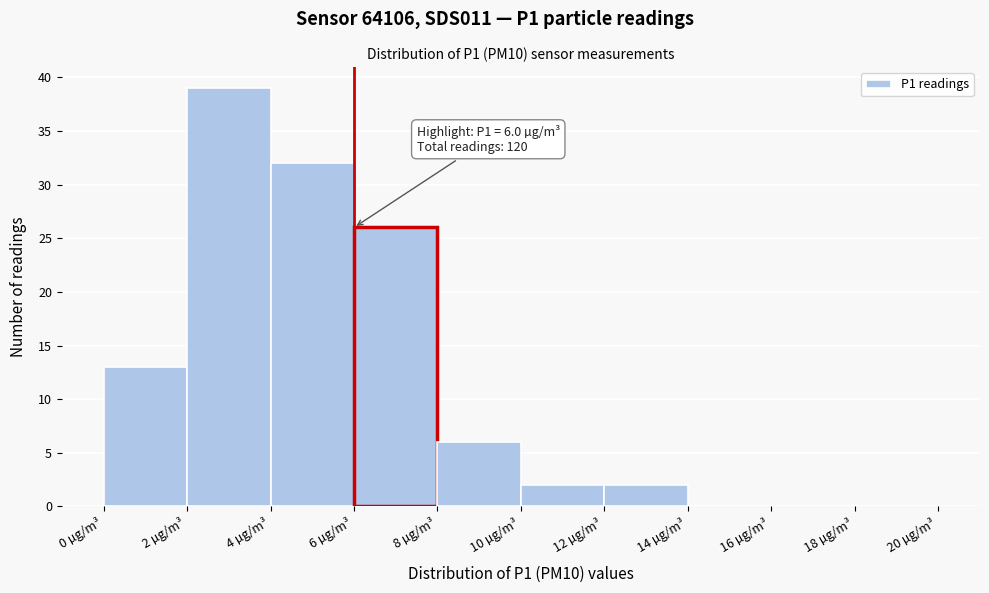

Which range on the x-axis has the tallest bar?

2 to 4